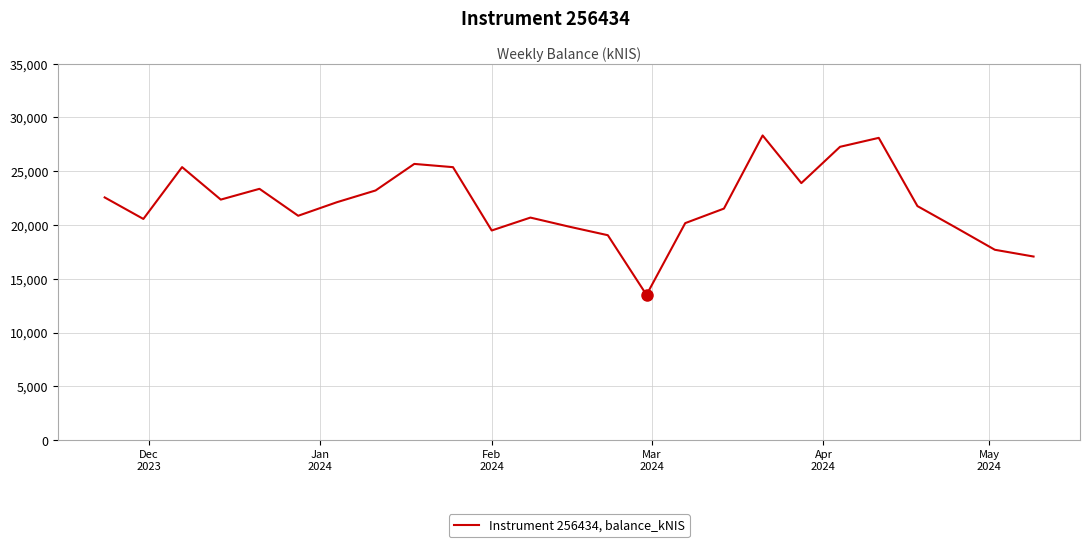

What is the smallest value displayed?

13499.3